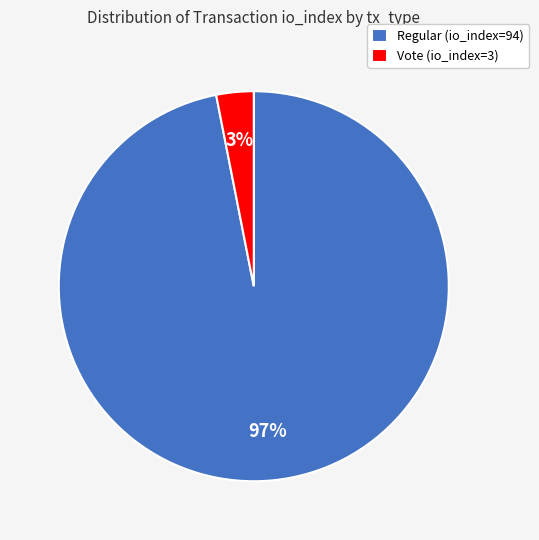

Is it true that Regular (io_index=94) is 97% of the pie?

True